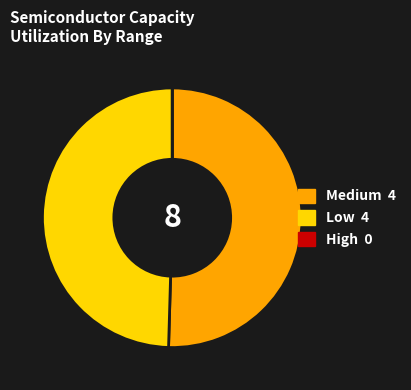

Is there any slice that represents more than half of the pie?

Yes